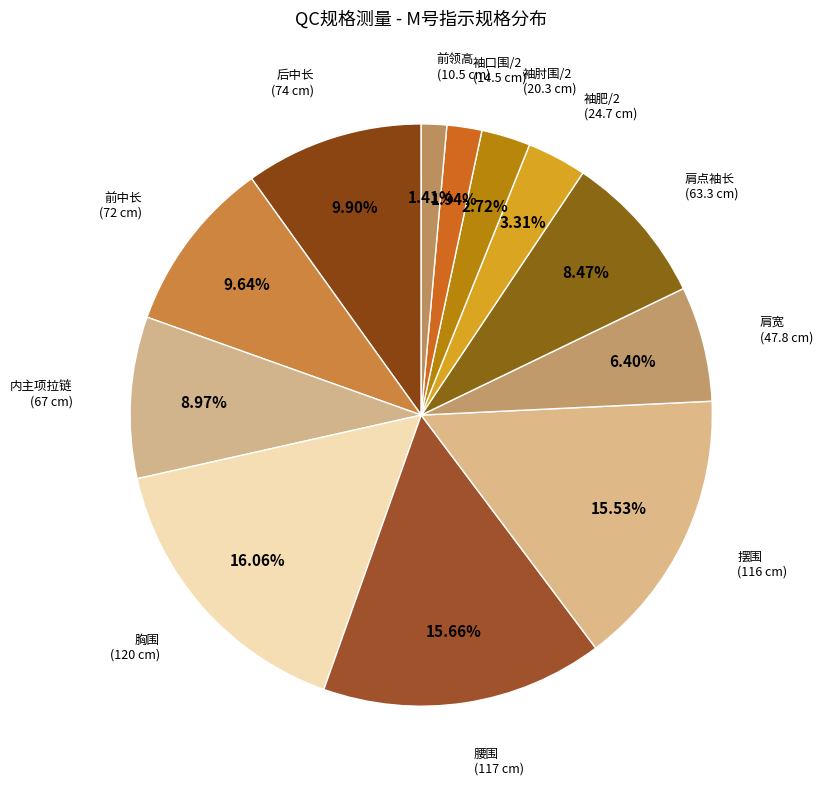

To the nearest percent, what is the difference between the largest and smallest slice percentages?

15%